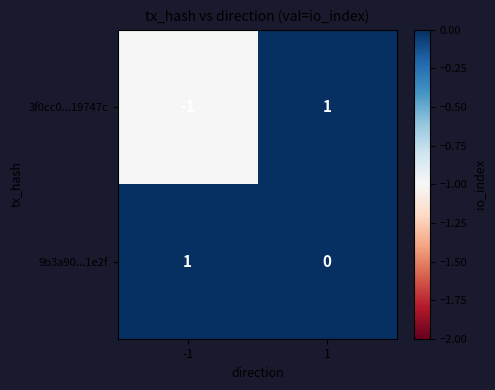

Reading right to left, transcribe all the data shown in this chart.

3f0cc0...19747c: 1	-1
9b3a90...1e2f: 0	1